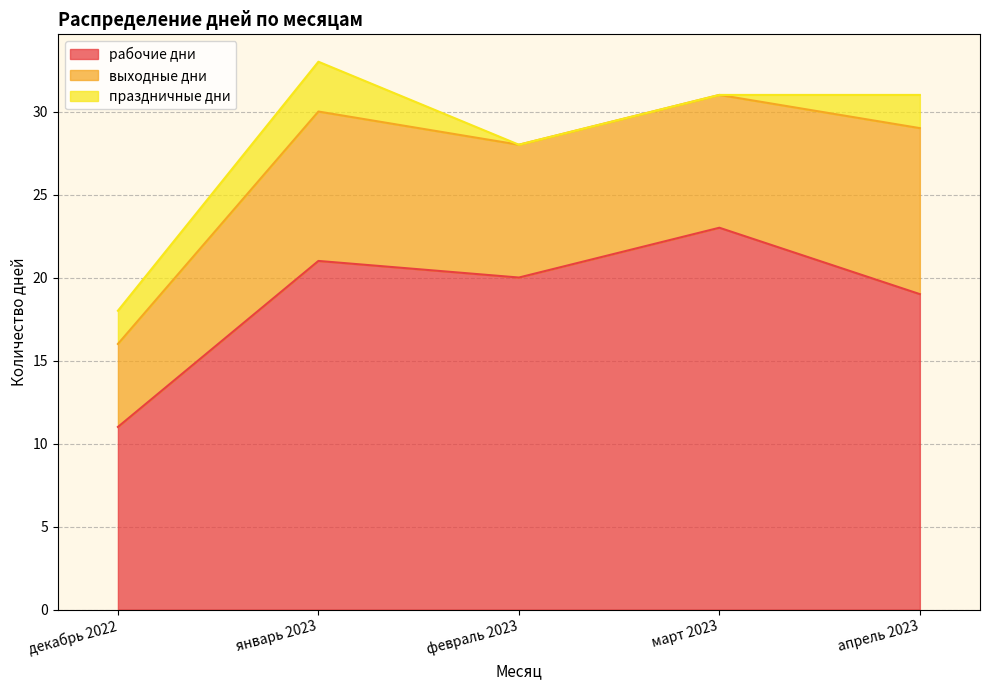

At which category does the chart reach its peak across all series?

март 2023